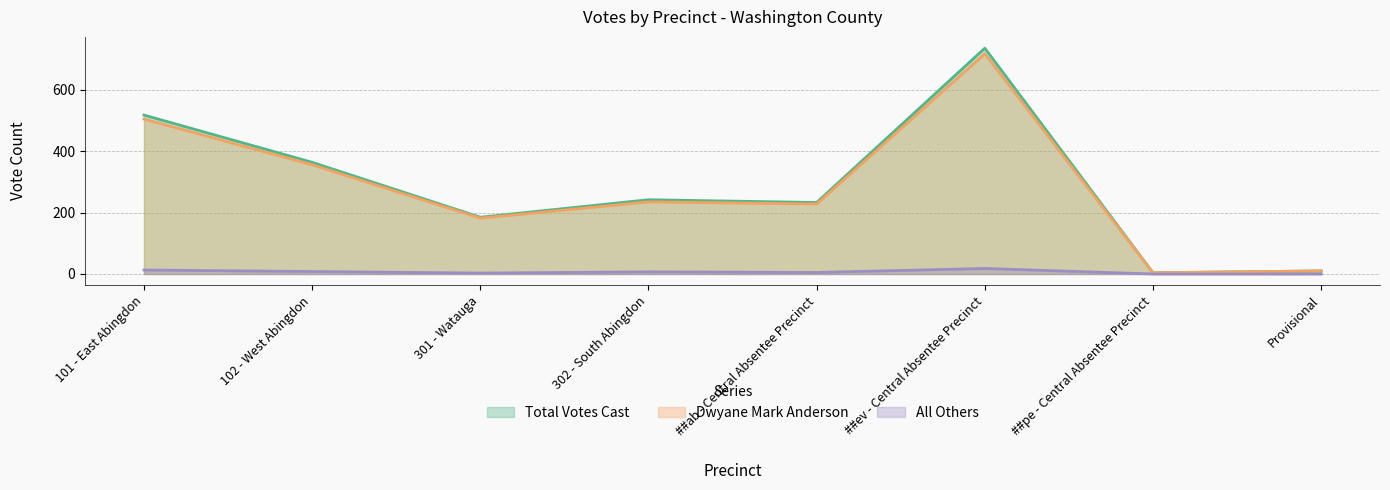

What is the sum of the All Others values at 301 - Watauga and 302 - South Abingdon?

10